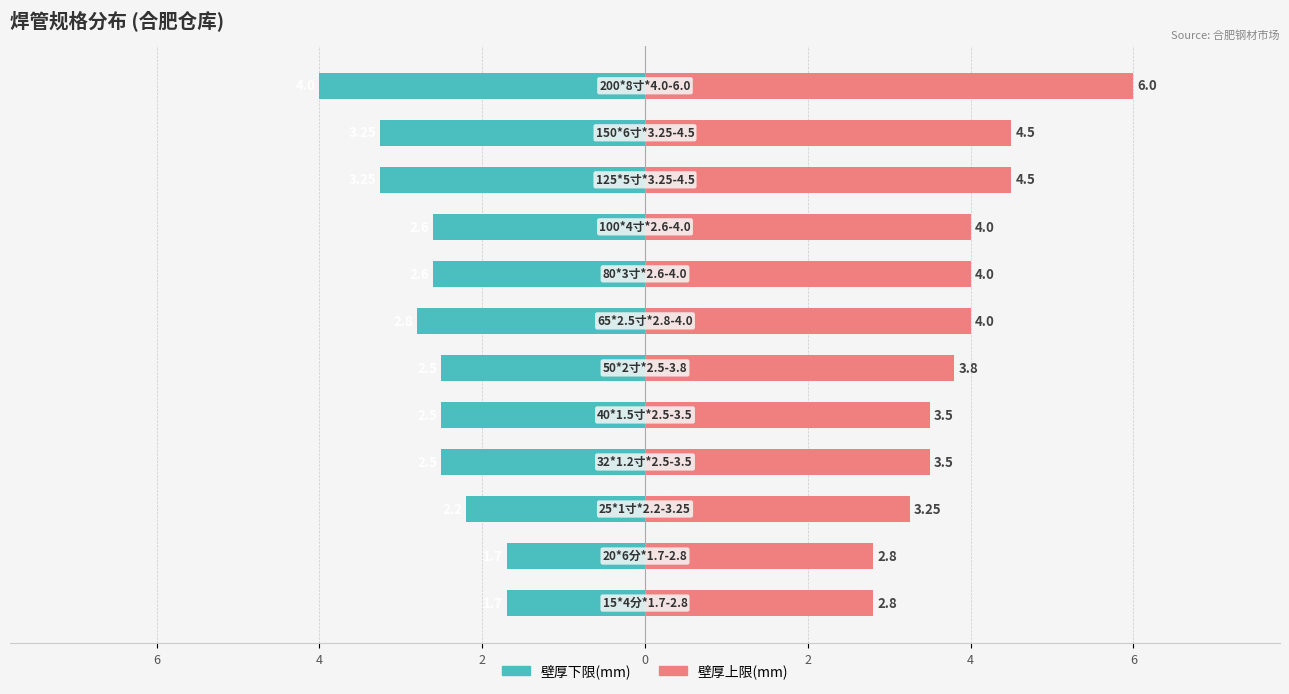

Which series has the largest range (max minus min)?

壁厚上限(mm)